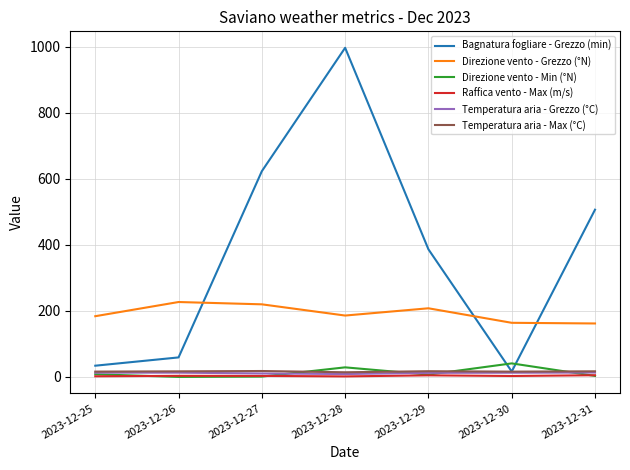

Which series has the largest range (max minus min)?

Bagnatura fogliare - Grezzo (min)